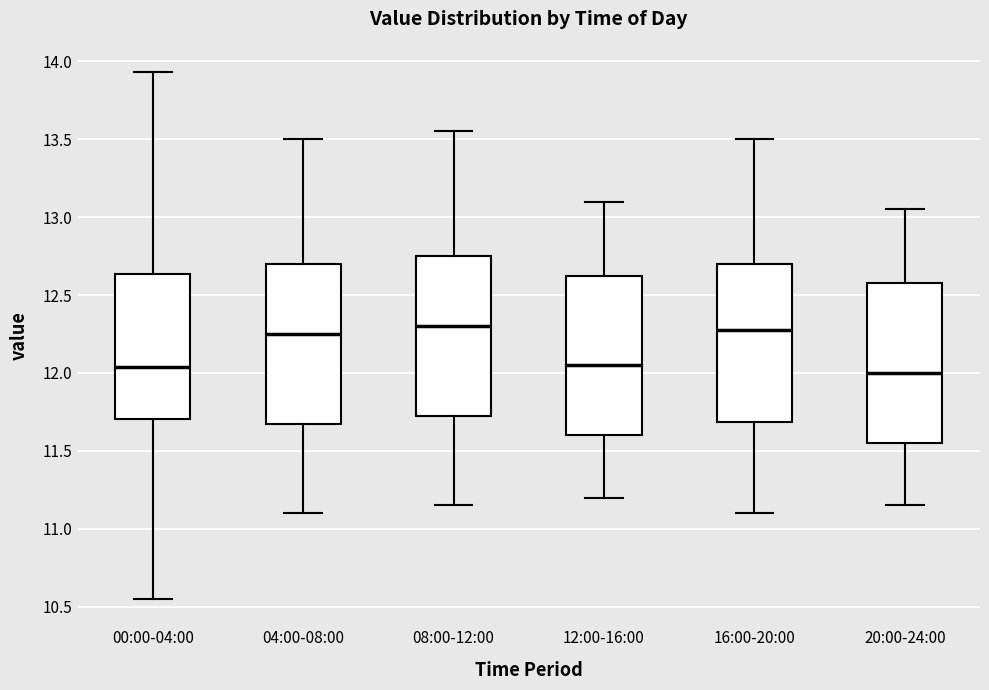

Where is the upper edge of the box for 20:00-24:00 on the y-axis? The values are not printed on the chart, so give them approximately, as read against the axis.

12.60